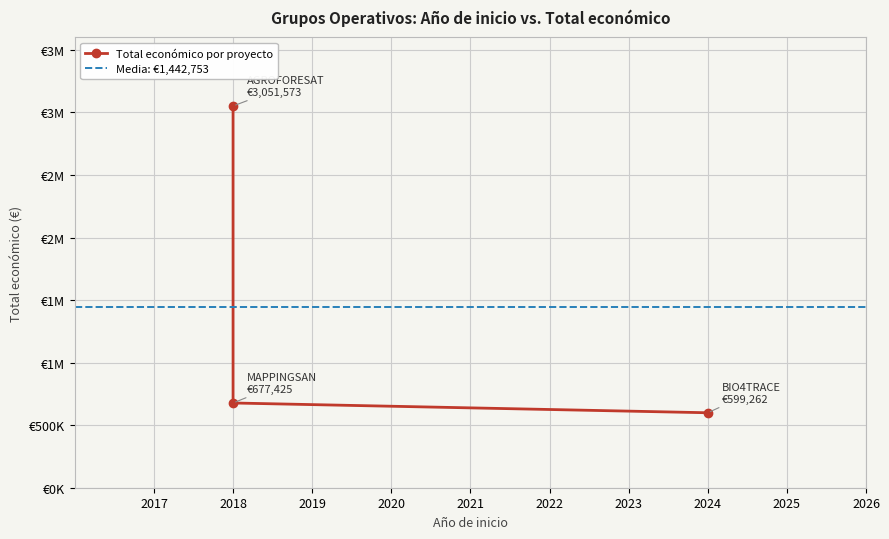

What is the change in value from 2018 to 2018?

-2374148